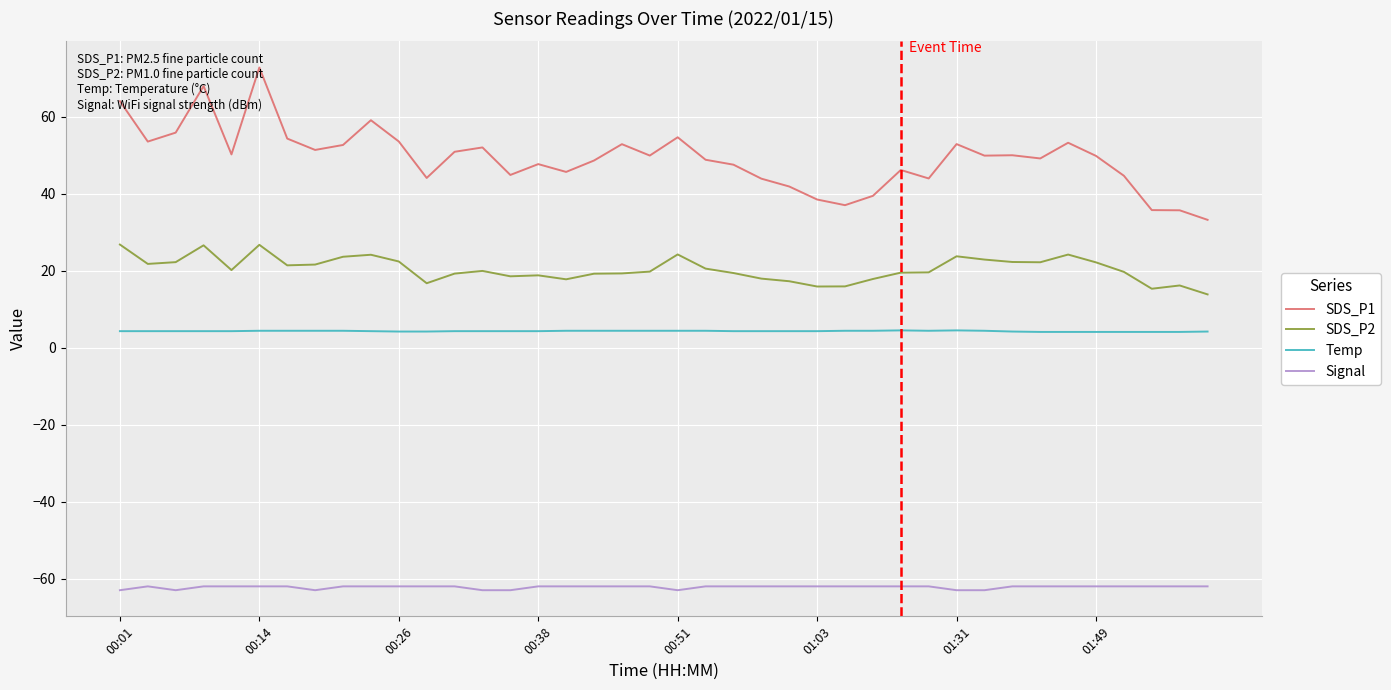

What is the lowest value of the Signal series?

-63.0